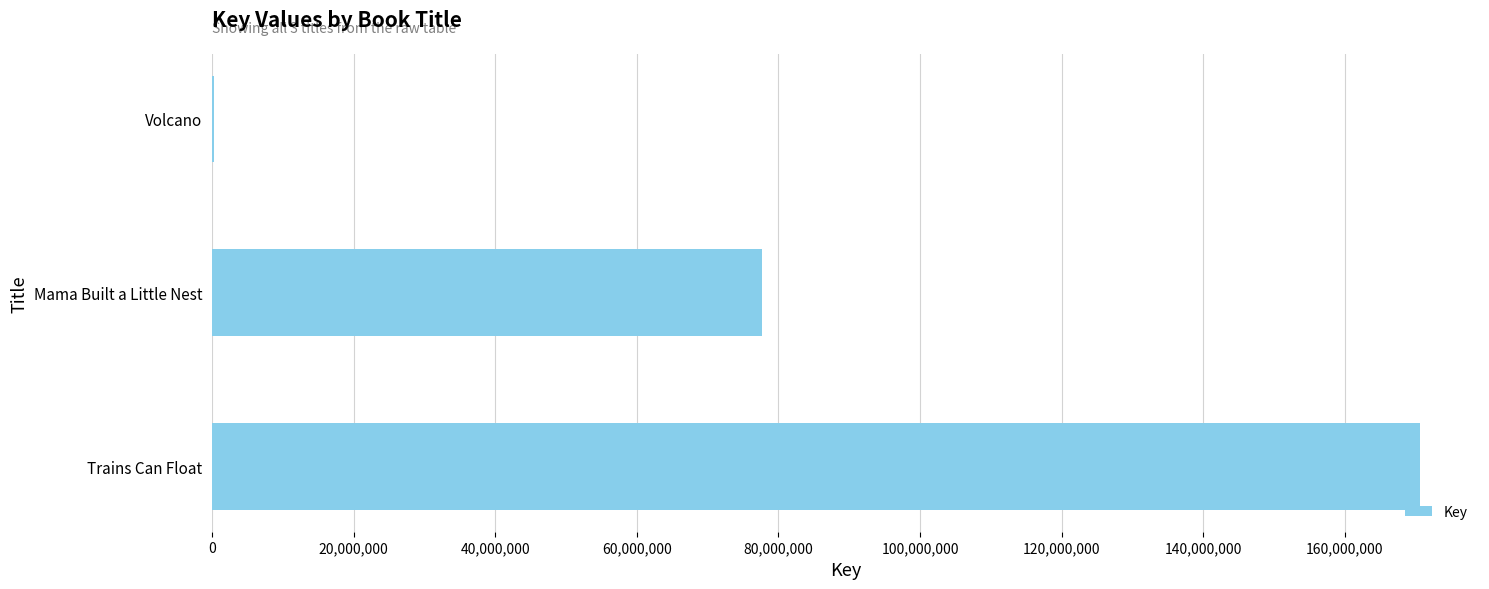

The chart shows a value of 77728629 at Mama Built a Little Nest. True or false?

True